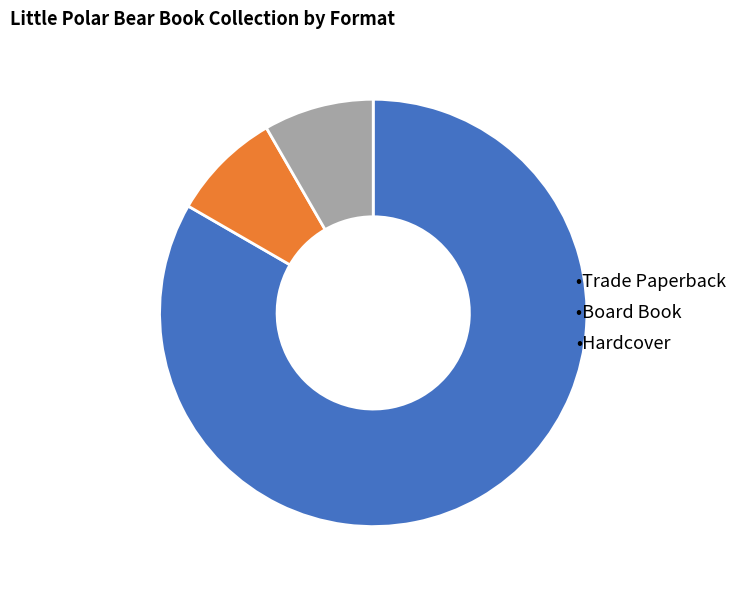

Does any single category account for the majority?

Yes